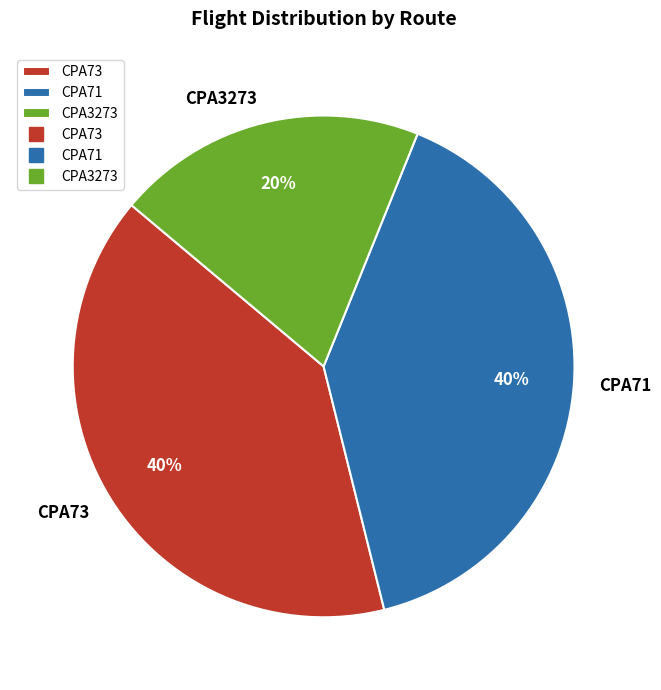

The CPA3273 slice represents 20% of the pie. True or false?

True